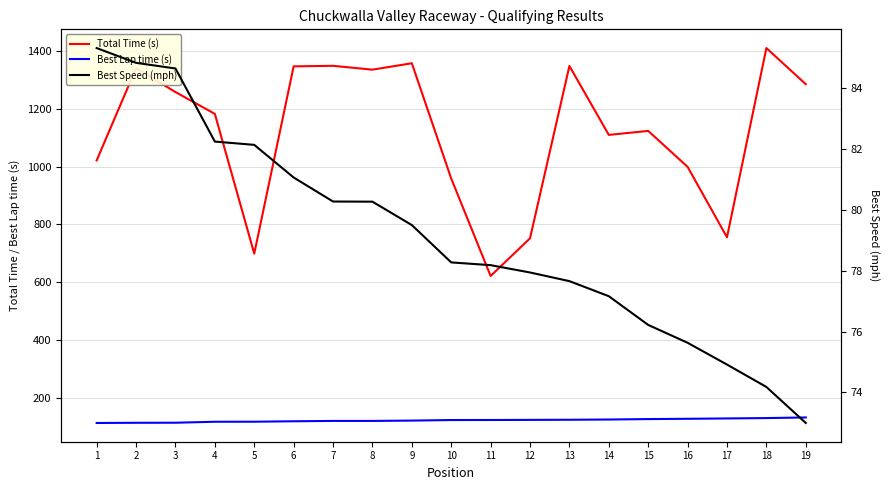

The Best Speed (mph) series shows 79.5 at 9. True or false?

True